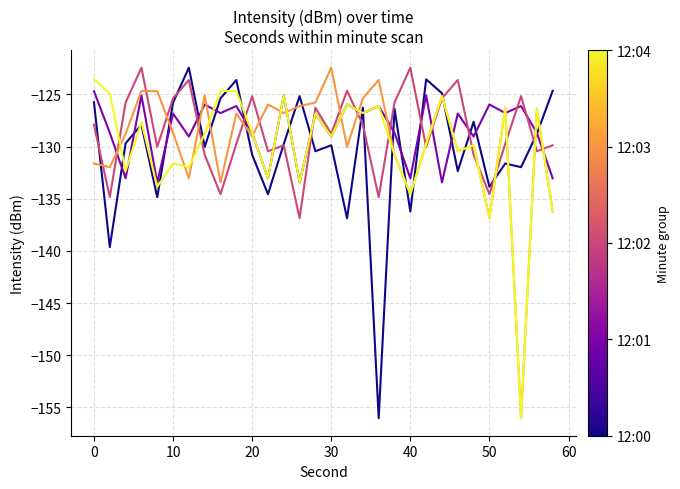

What is the maximum value shown in the chart?

-122.4